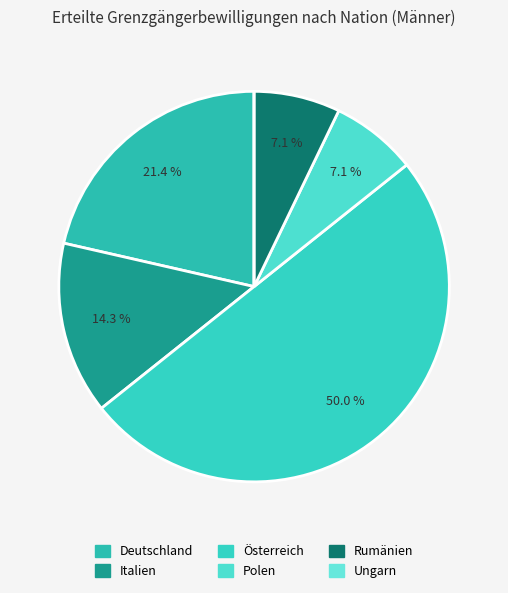

Does Polen represent more than half of the total?

No